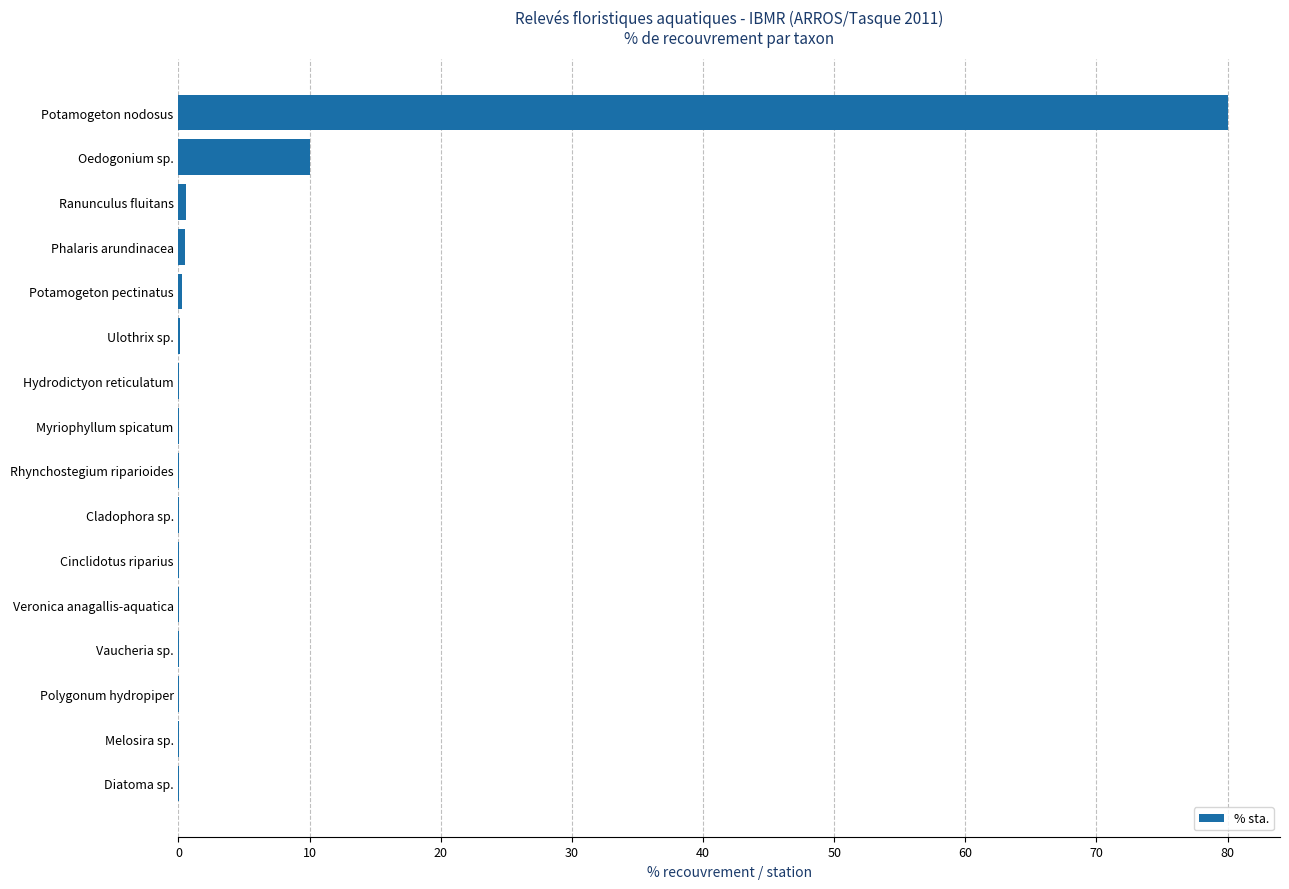

What is the maximum value shown in the chart?

80.0